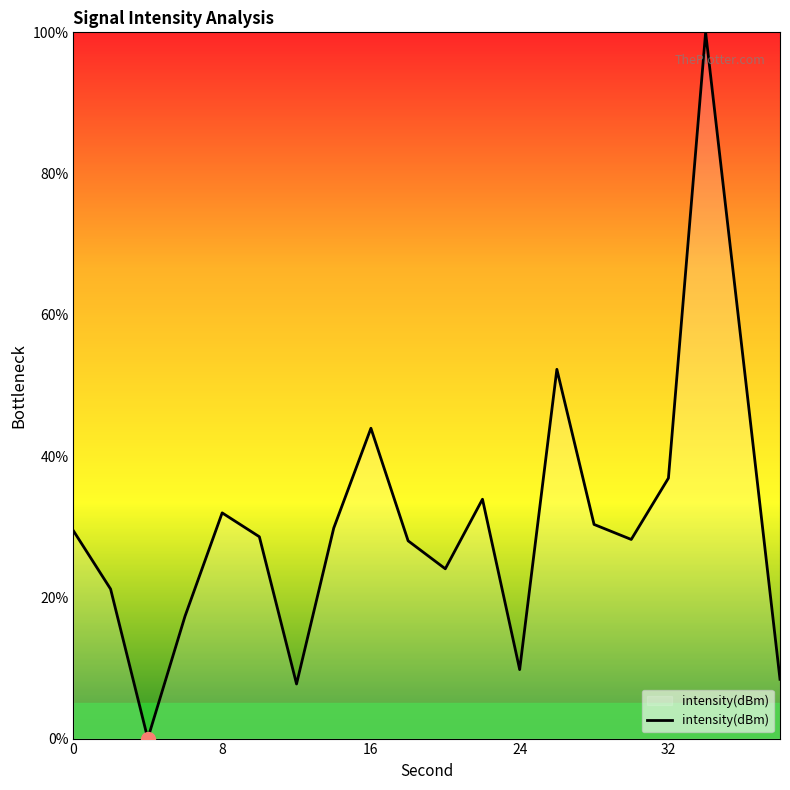

What is the greatest value displayed?

100.0